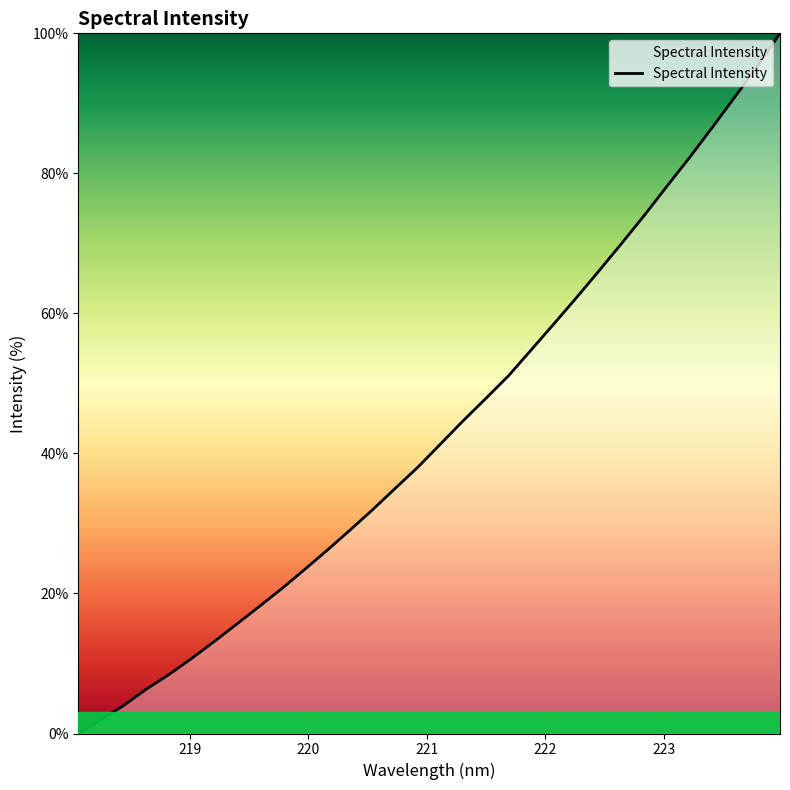

How many positive values are there?

31